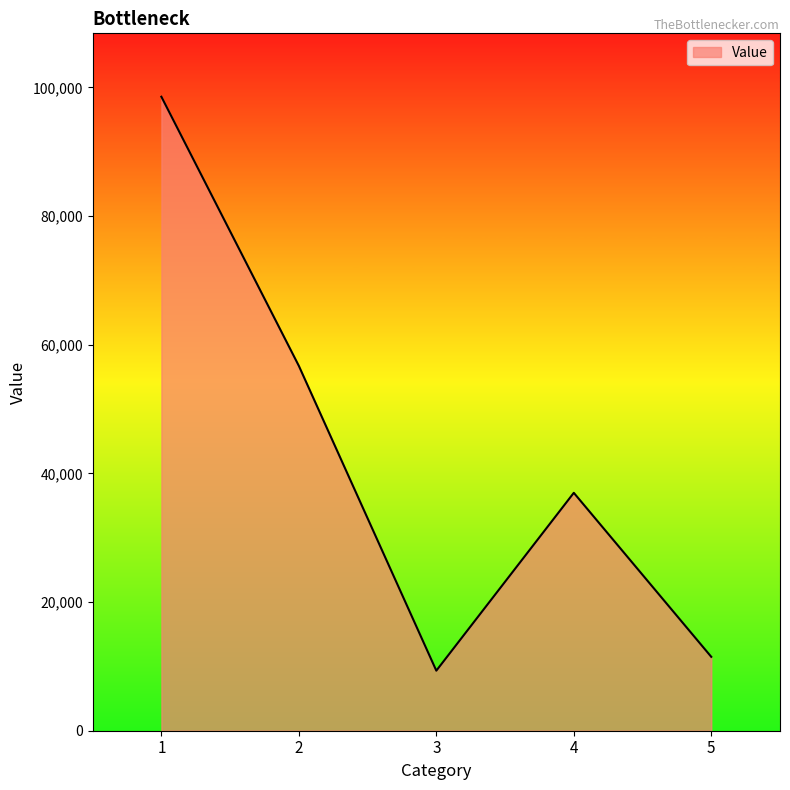

True or false: the data shows 56701 at 2.

True